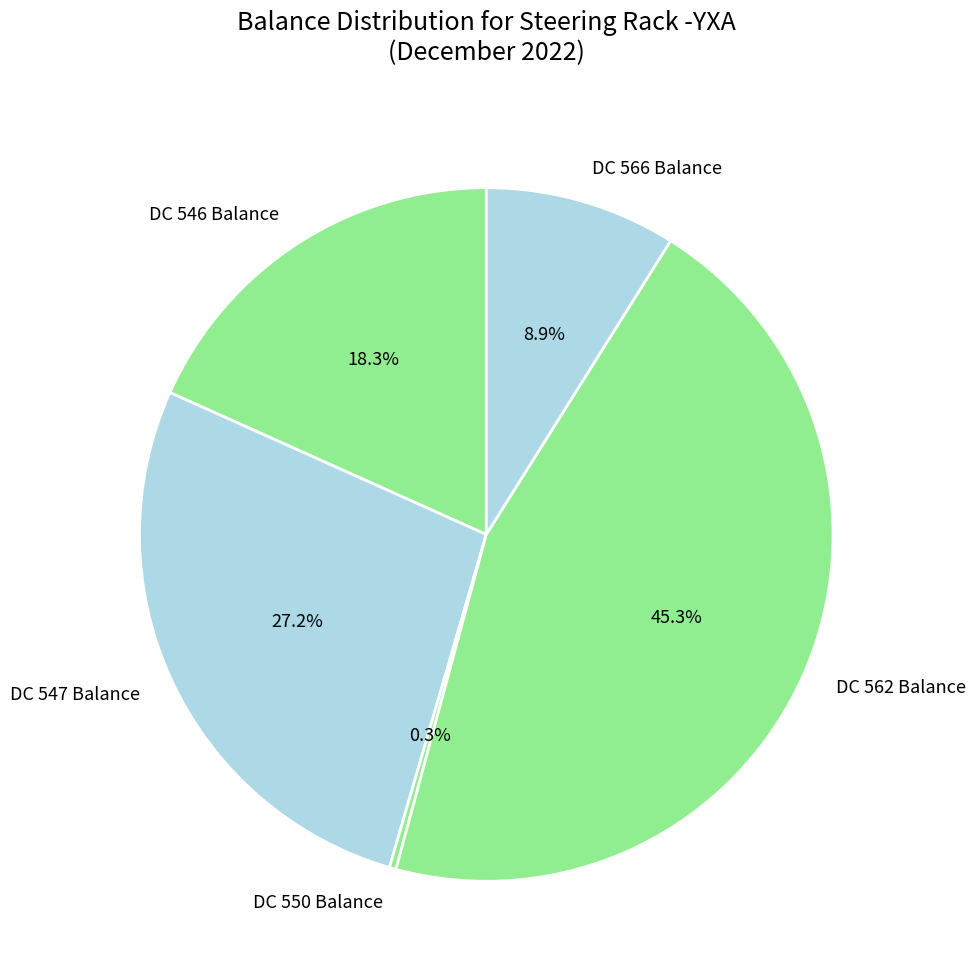

Do DC 547 Balance and DC 566 Balance together represent more than half of the pie?

No